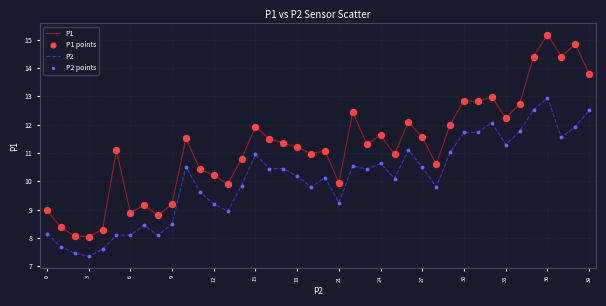

Which series has the largest total across all categories?

P1